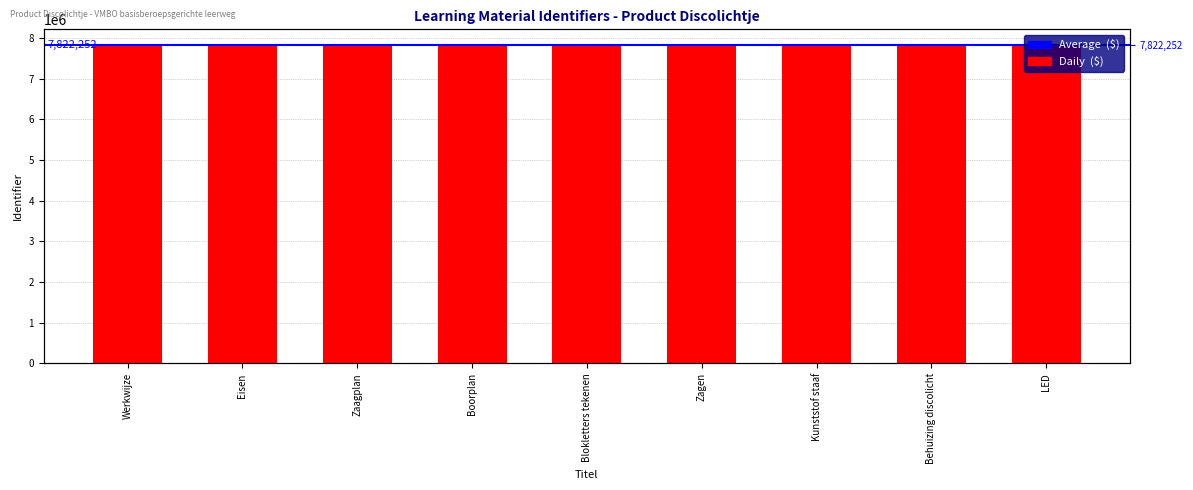

Which has a higher value, Behuizing discolicht or Zagen?

Behuizing discolicht